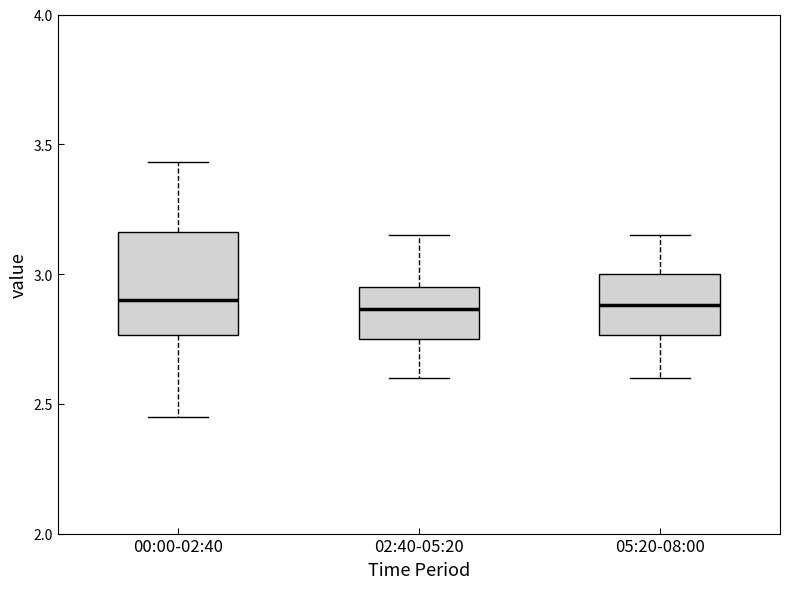

Comparing the boxes themselves (not the whiskers), which one is the tallest?

00:00-02:40